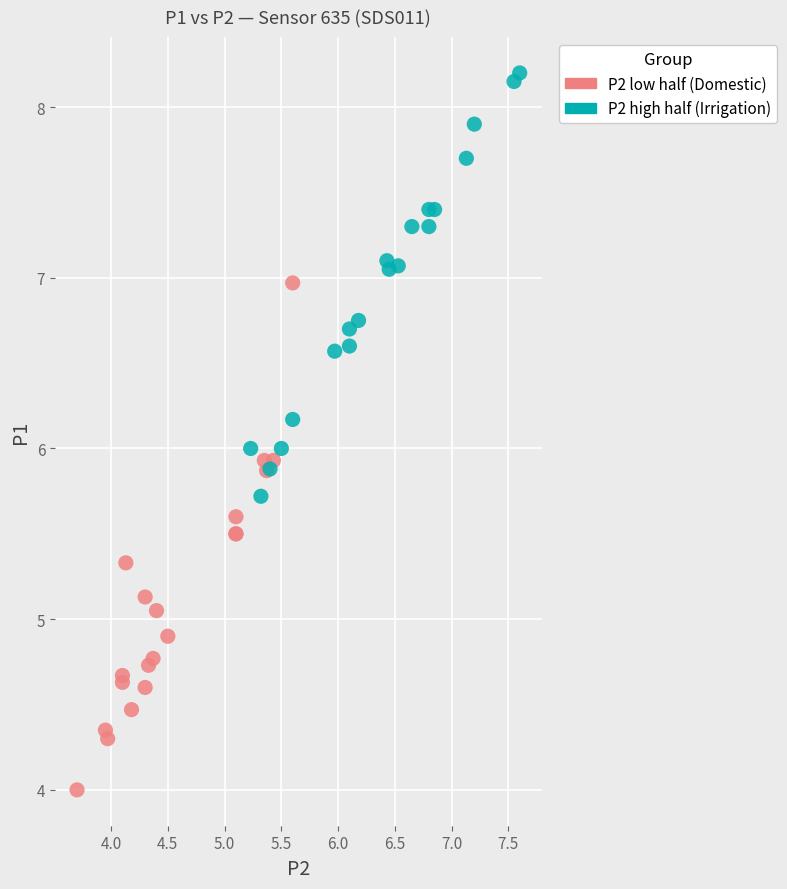

Which series has the widest spread of Y values?

P2 low half (Domestic)